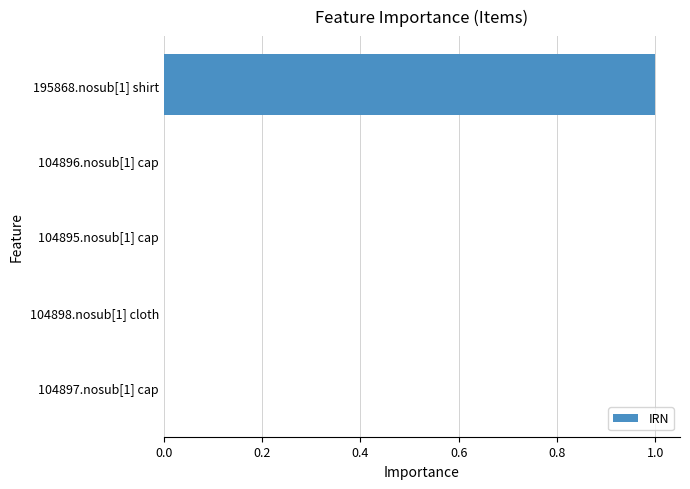

Is it true that the value at 195868.nosub[1] shirt is 1.0?

True